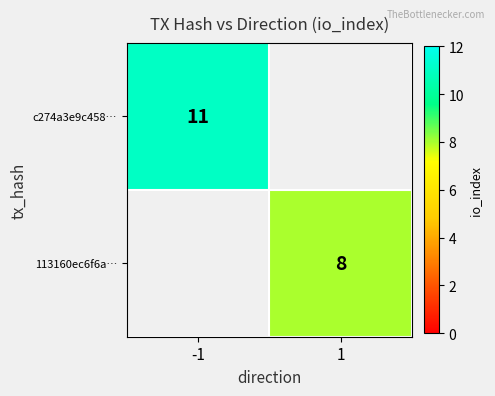

The c274a3e9c458… series shows 11 at -1. True or false?

True